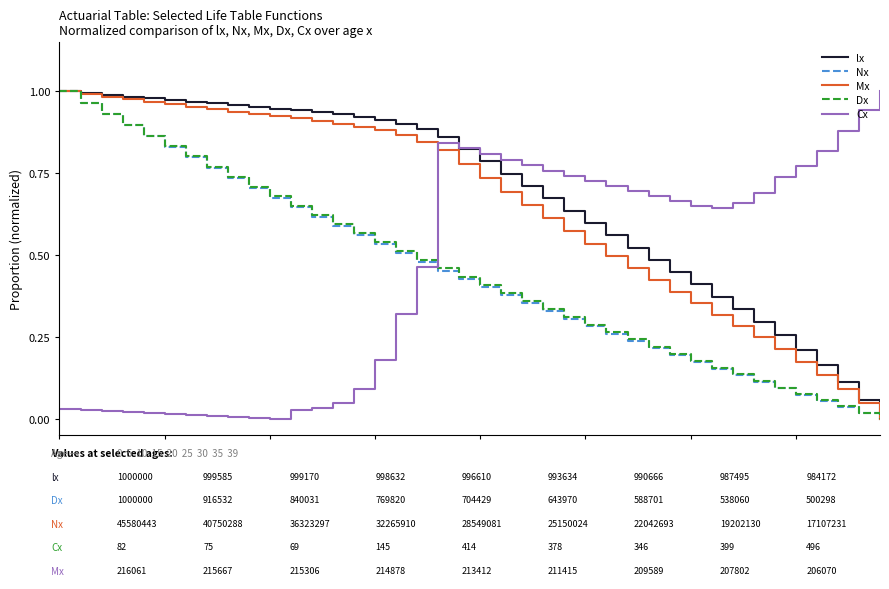

How many distinct data groups are displayed?

5